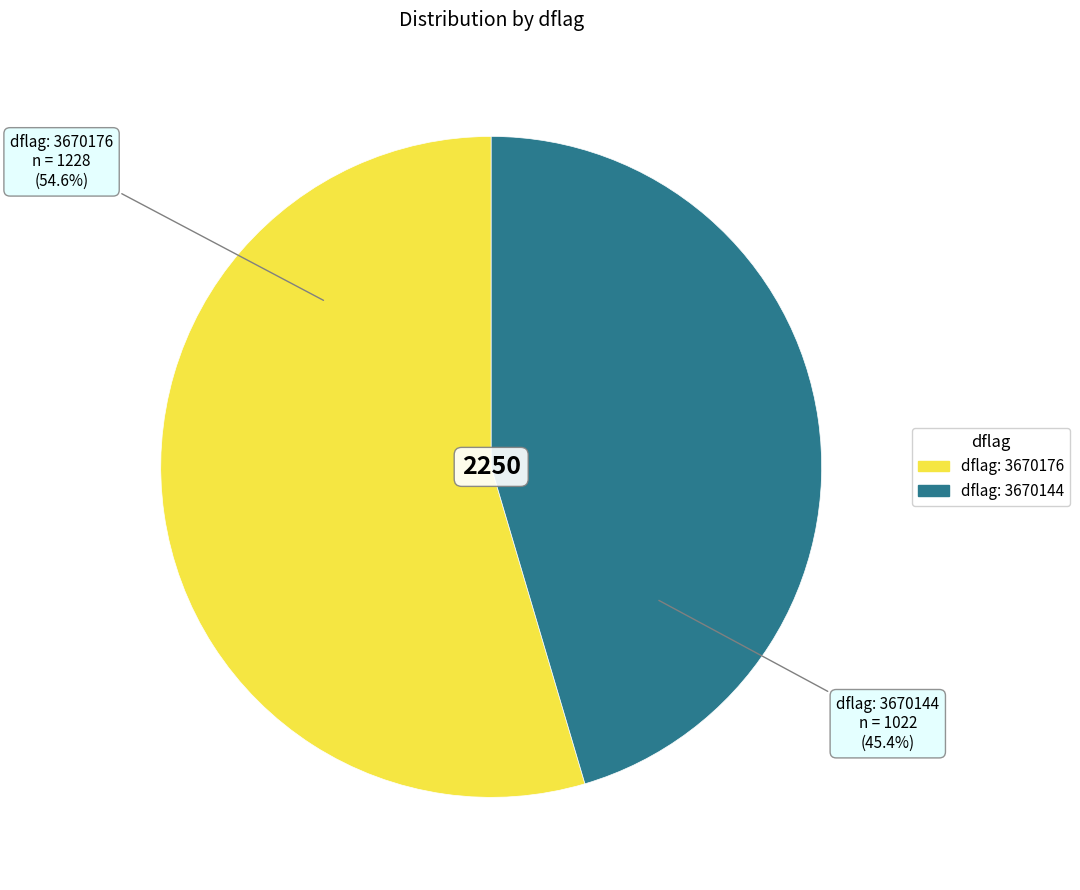

What is the ratio of the value at dflag: 3670144 to the value at dflag: 3670176?

0.8